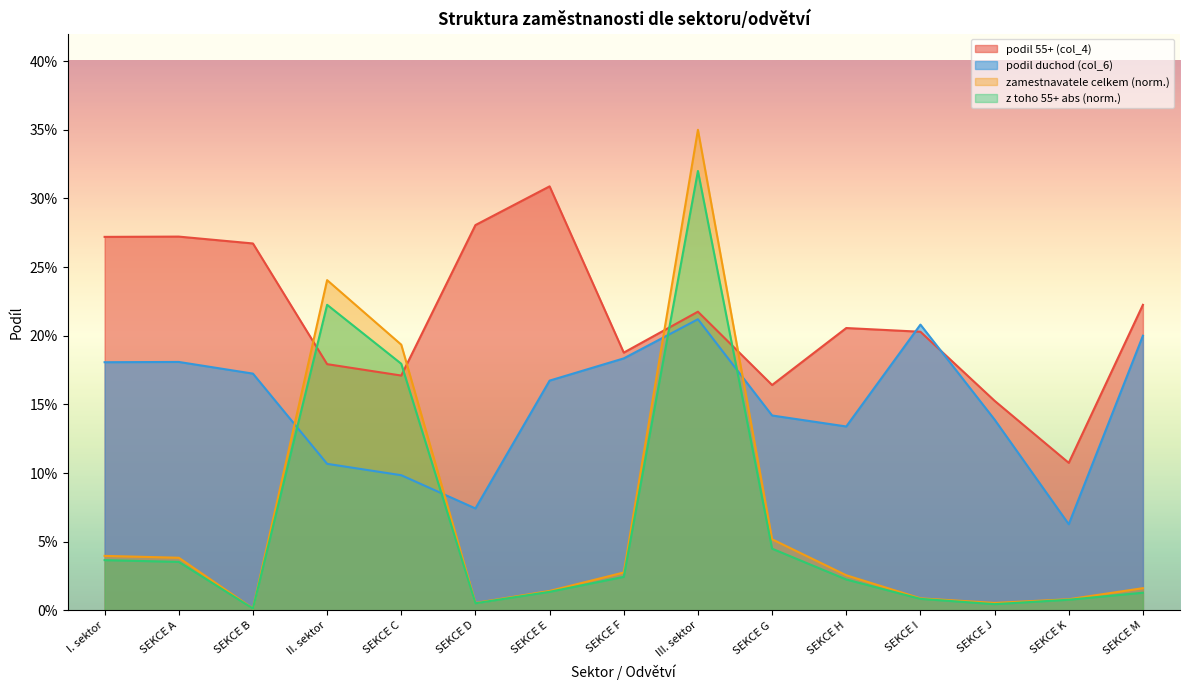

How many podil 55+ (col_4) values are between 0 and 1?

15